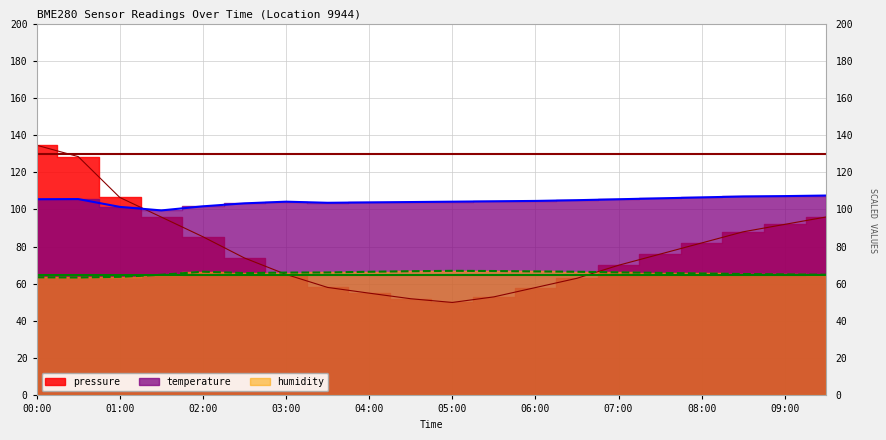

Which series ends up on top after the final intersection of pressure and humidity?

pressure